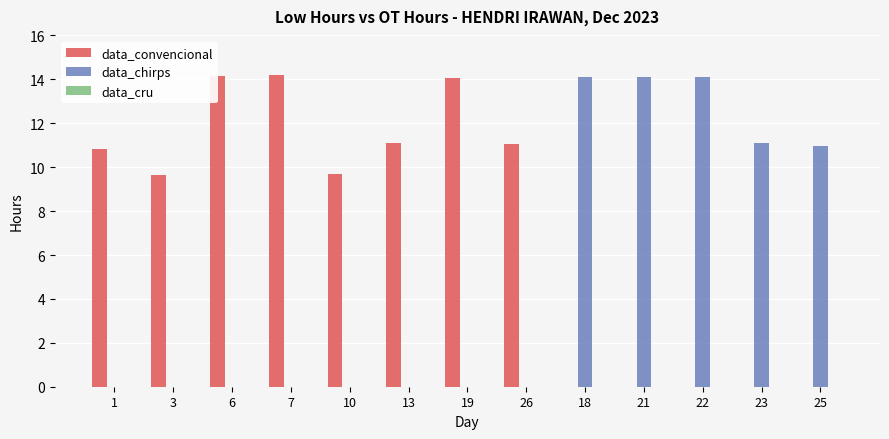

Which series changed the most between 7 and 23?

data_convencional